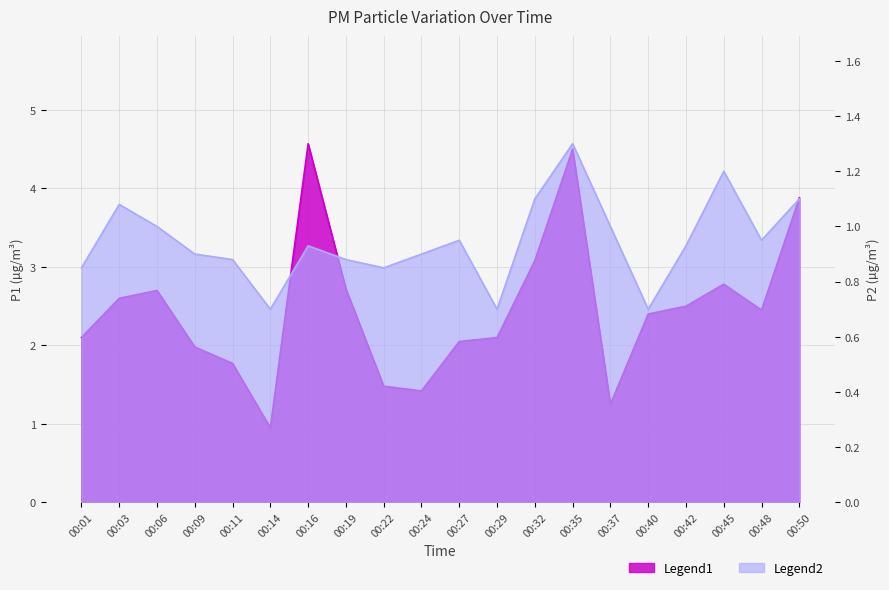

The value of P1 at 00:01 is 2.9. True or false?

False